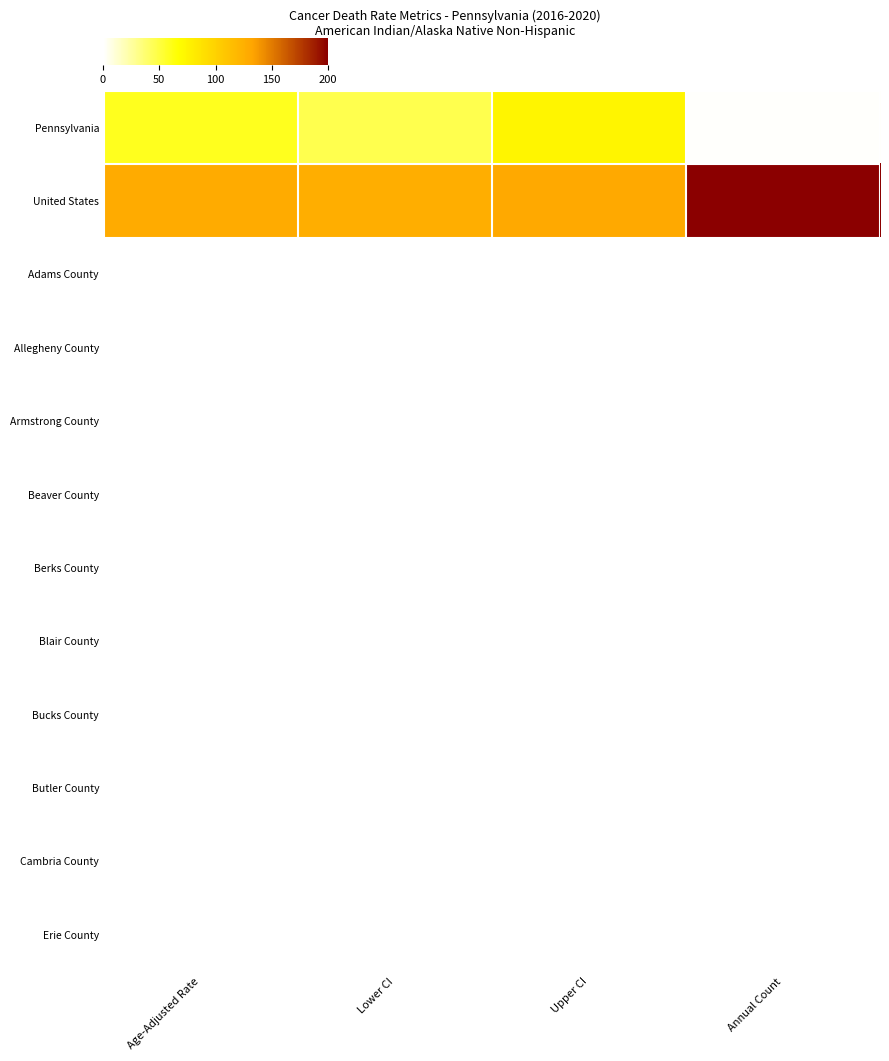

Which series has the largest total across all categories?

United States